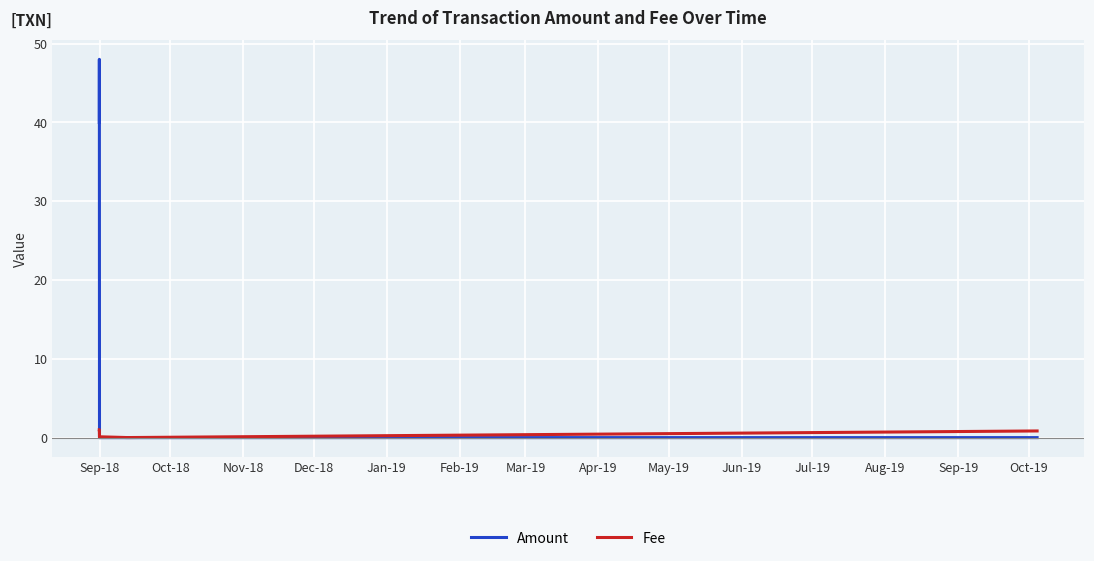

Which series has the largest total across all categories?

Amount